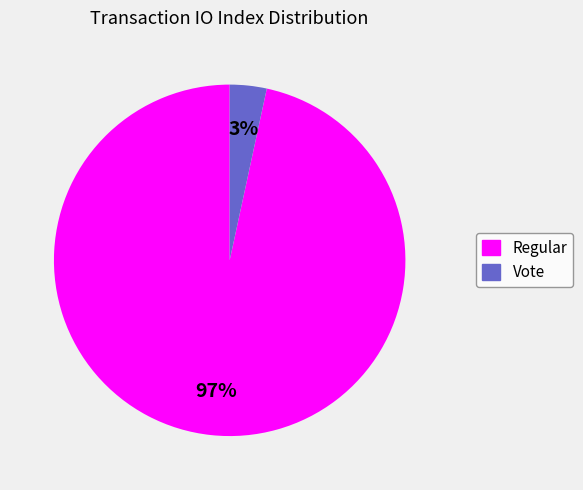

Is there any slice that represents more than half of the pie?

Yes